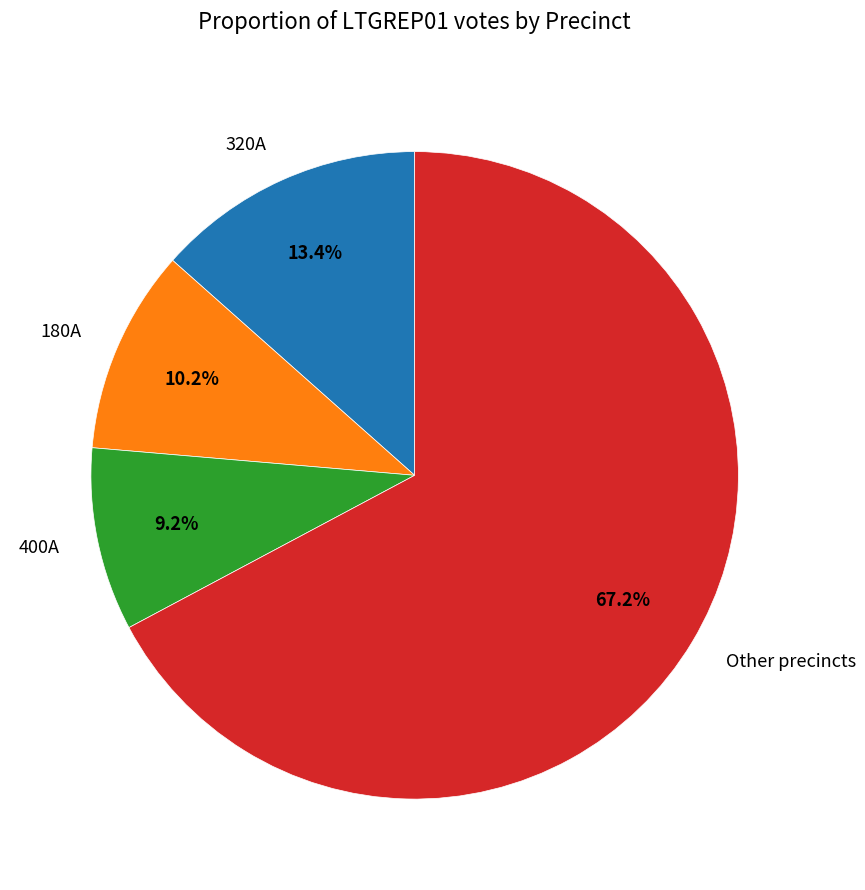

What percentage do 400A and 320A together represent?

22.6%